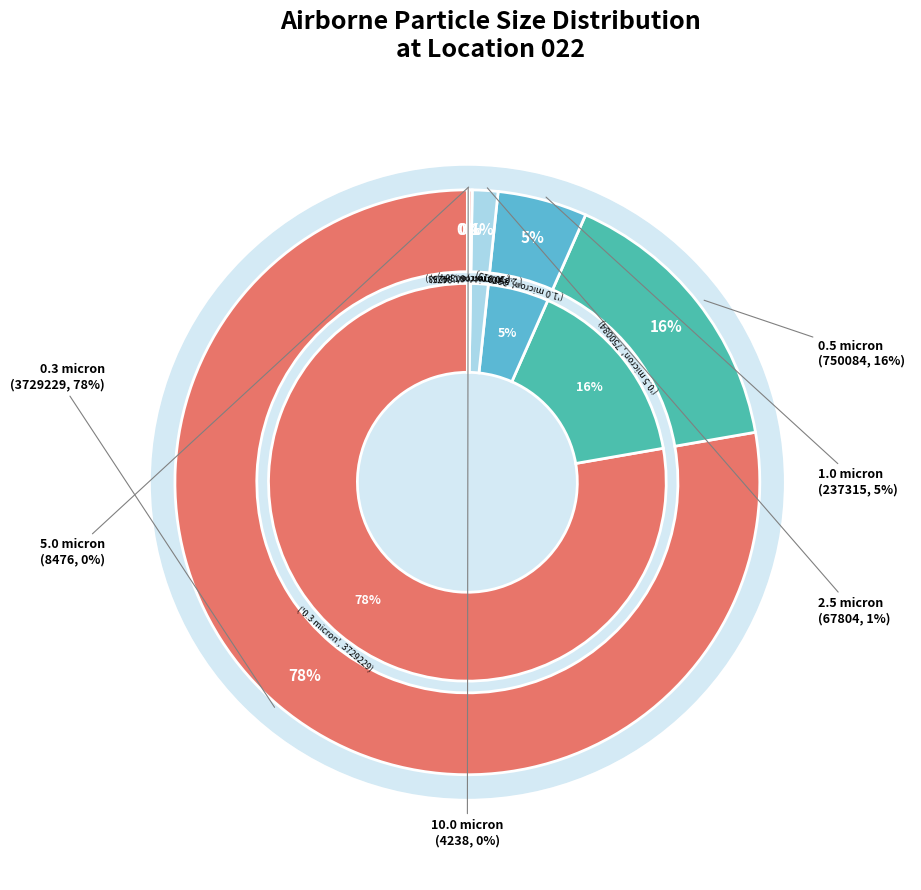

True or false: 0.3 micron accounts for 83% of the total.

False